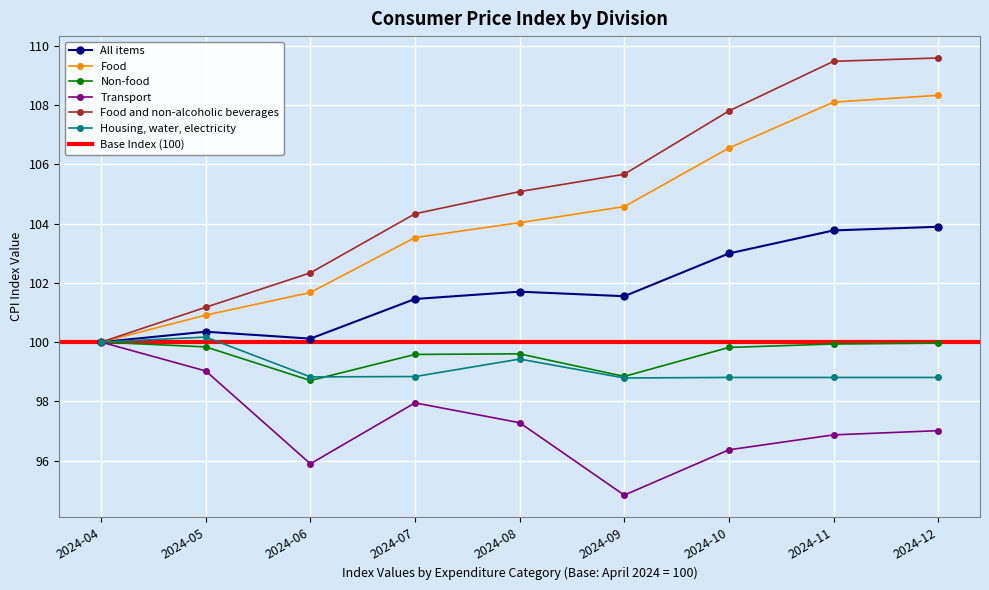

True or false: Transport has a value of 100.0 at 2024-04.

True